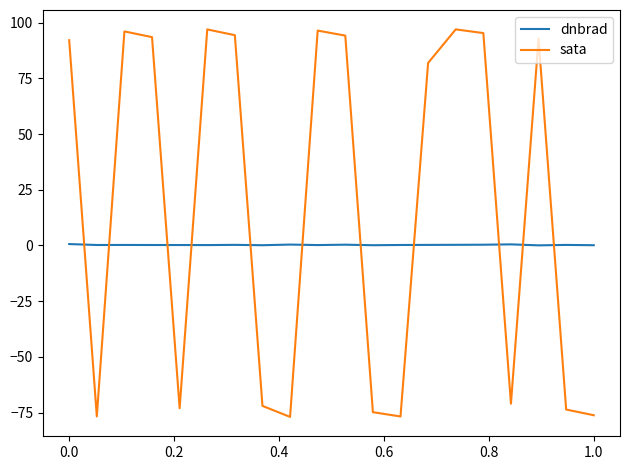

In sata, how many points are higher than both neighbors (excluding endpoints)?

5